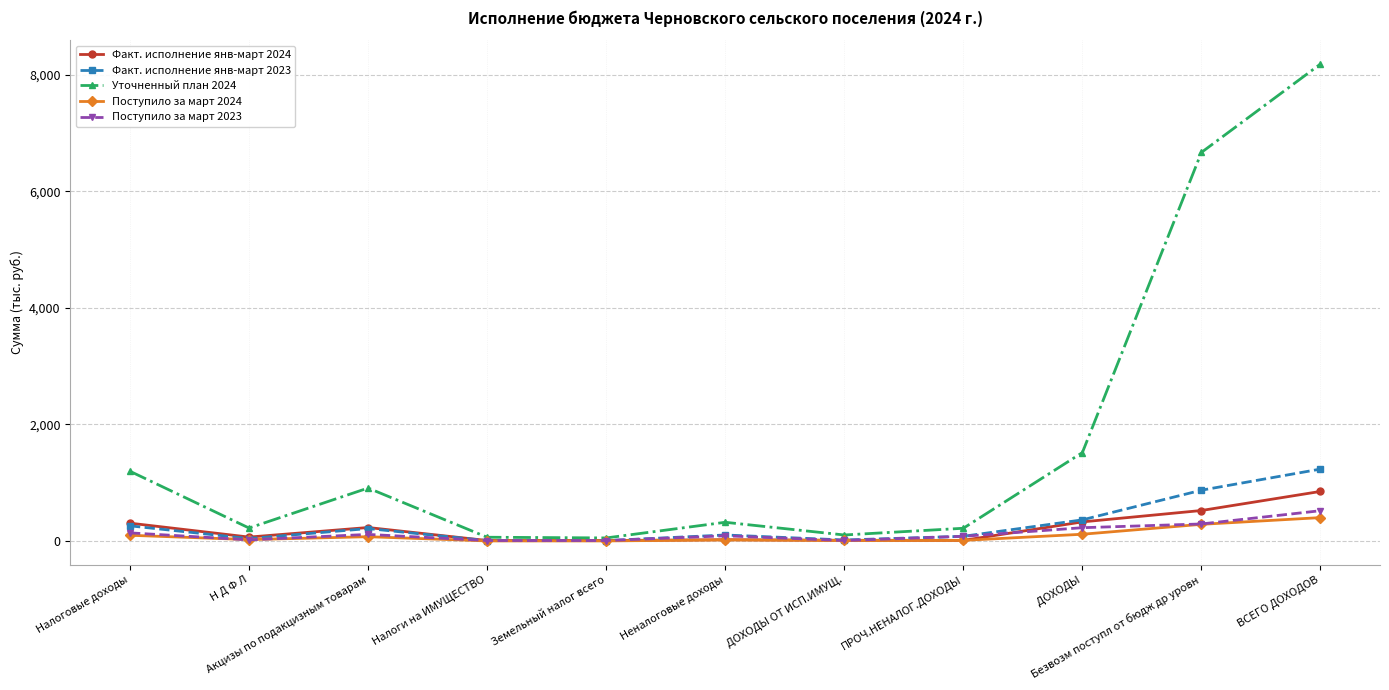

What is the total value across all series at Н Д Ф Л?

372.3